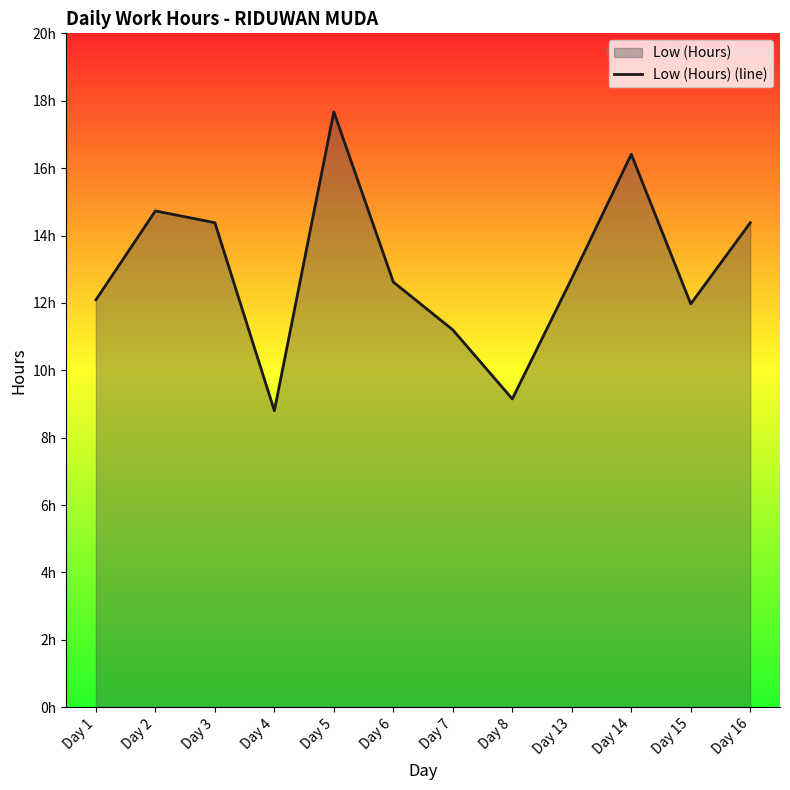

What is the difference between the maximum and second lowest values?

8.5